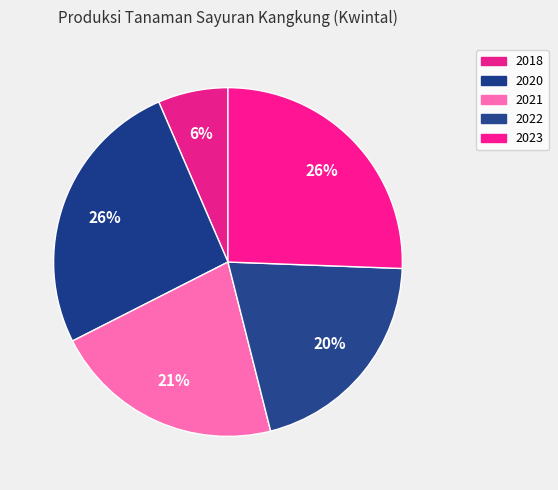

To the nearest percent, what percentage of the pie is 2022?

20%